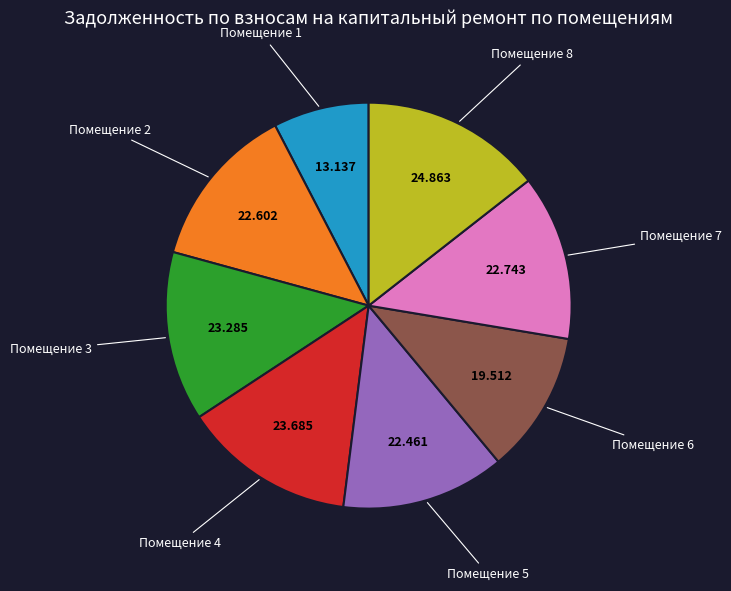

Is there a majority slice in this chart?

No